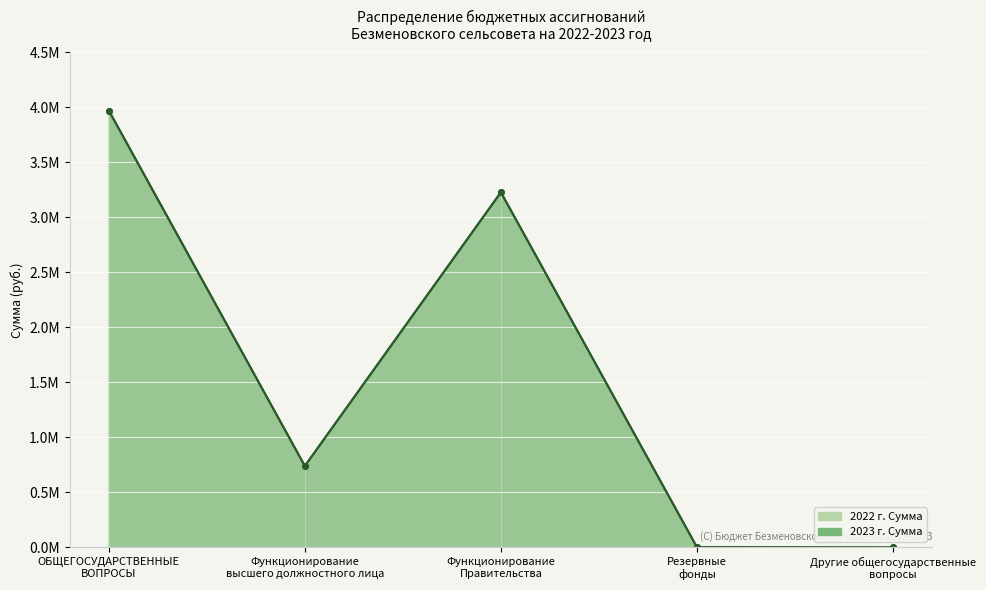

How many values in the 2023 г. Сумма series exceed 740190?

2